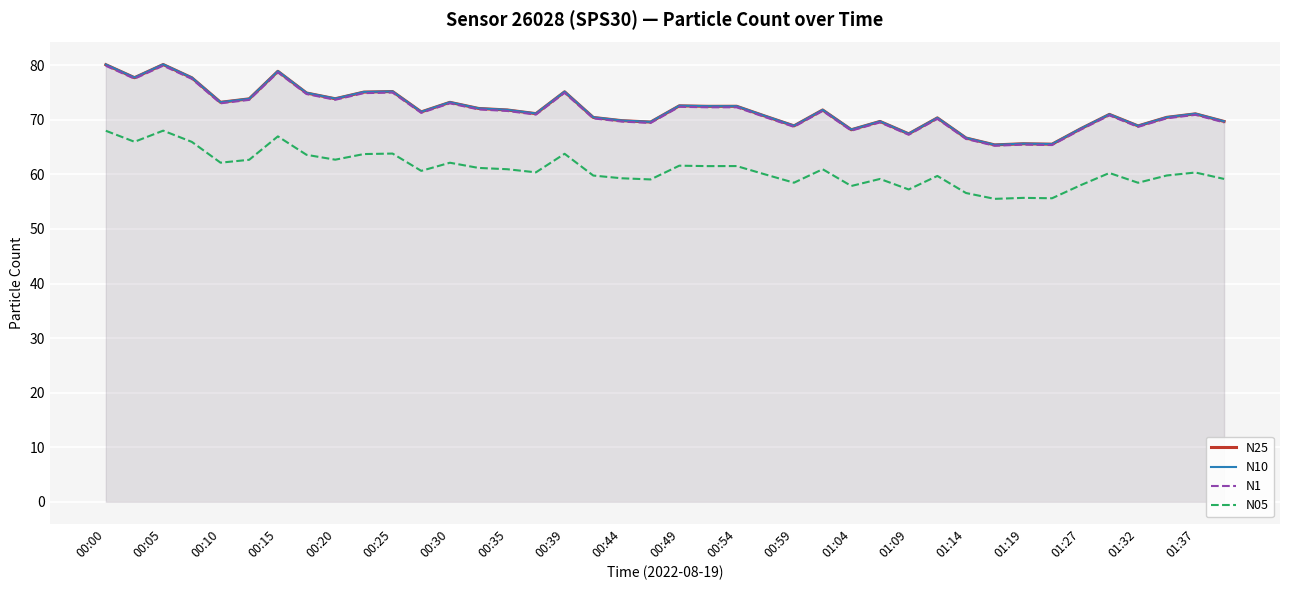

True or false: N25 and N05 intersect in this chart.

False